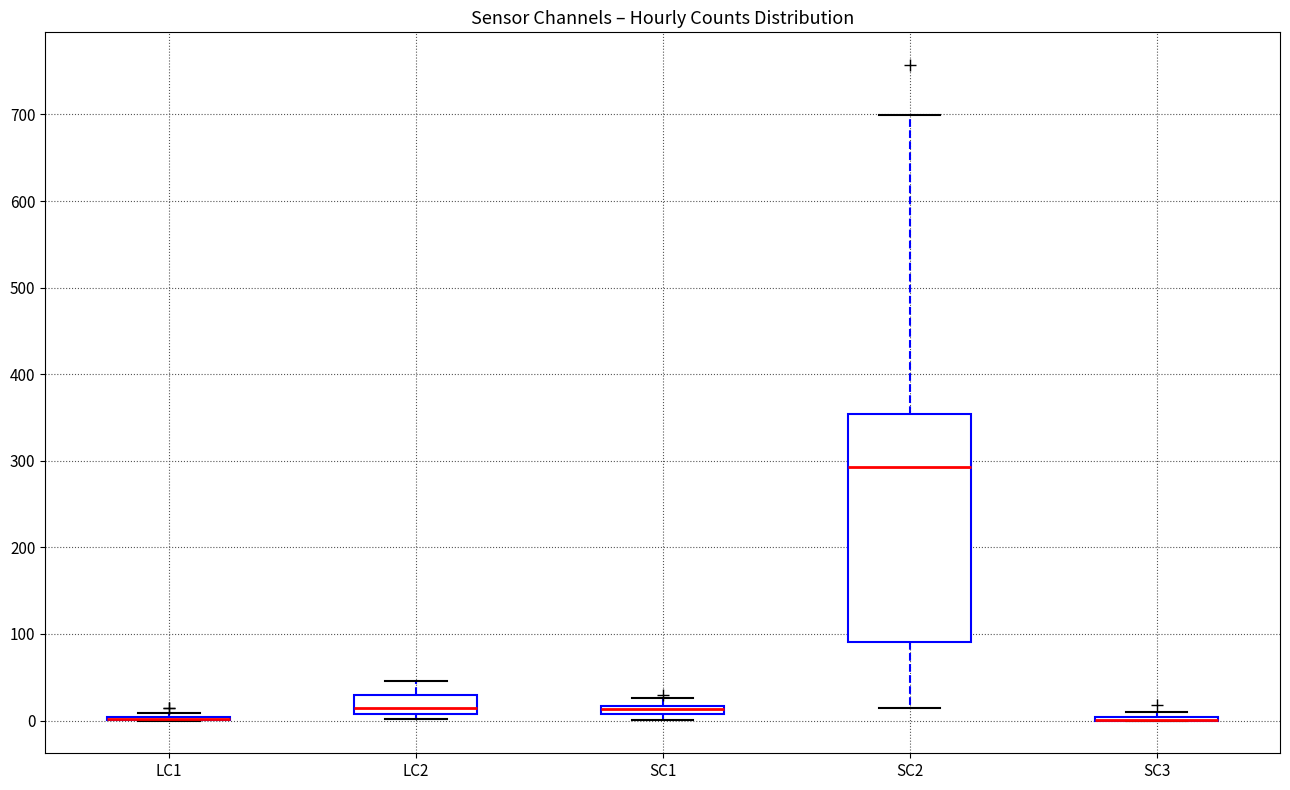

Comparing the boxes themselves (not the whiskers), which one is the tallest?

SC2